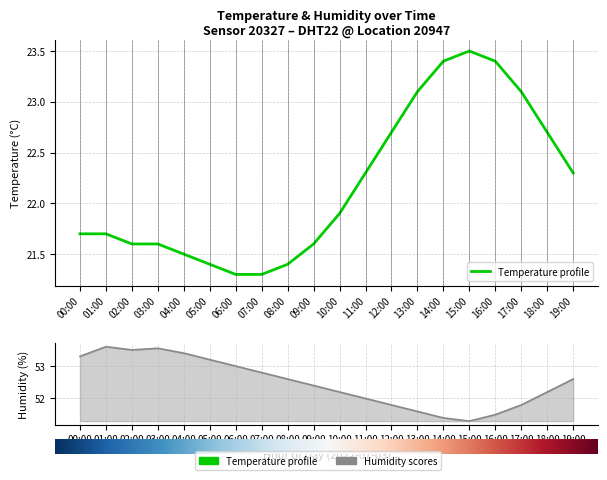

Where is the first local minimum for Humidity?

02:00